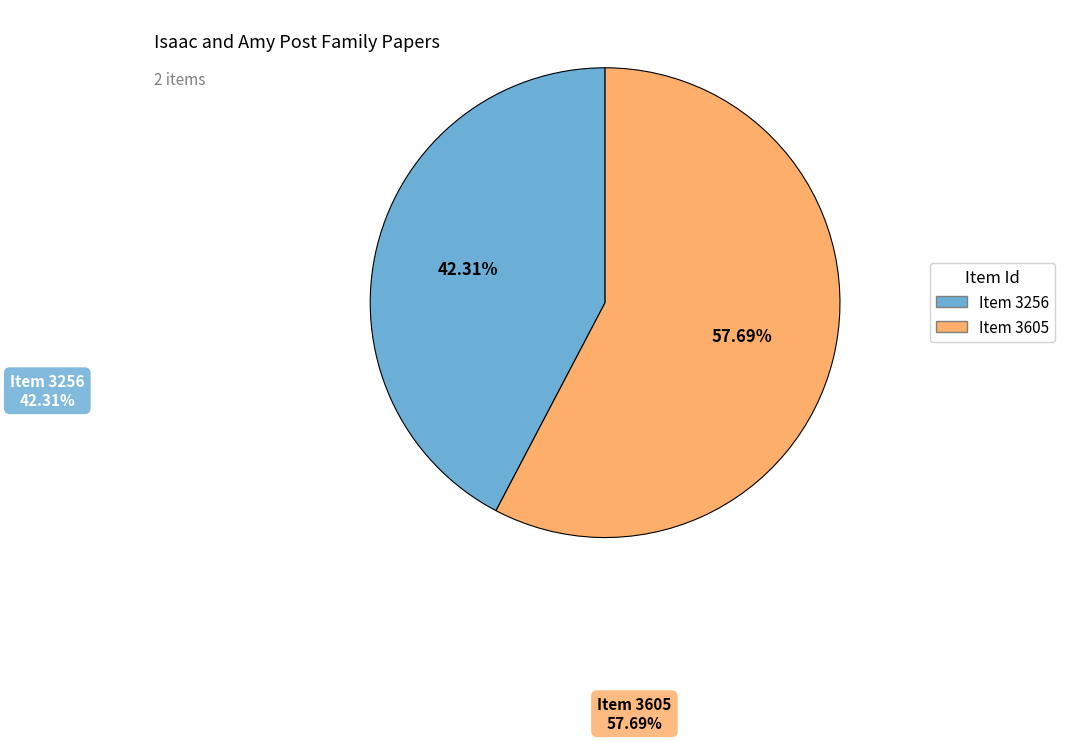

How many segments does this pie chart have?

2